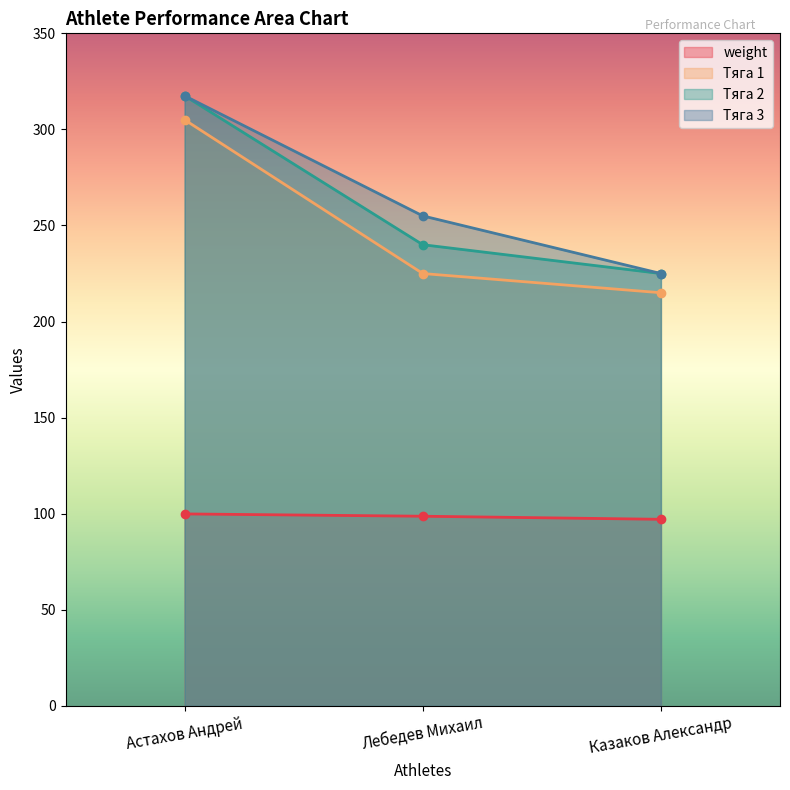

Is it true that Тяга 2 equals 173.1 at Астахов Андрей?

False